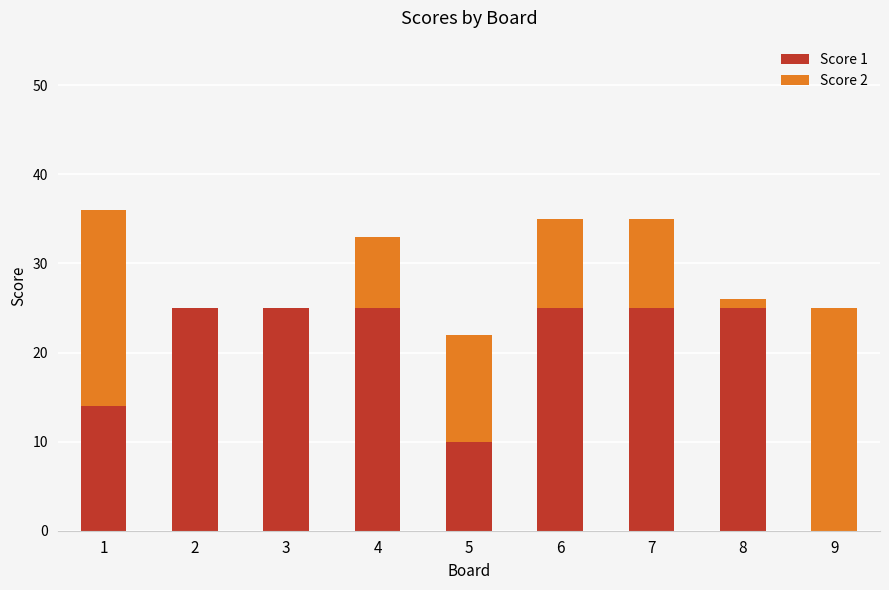

Are the bars horizontal?

No